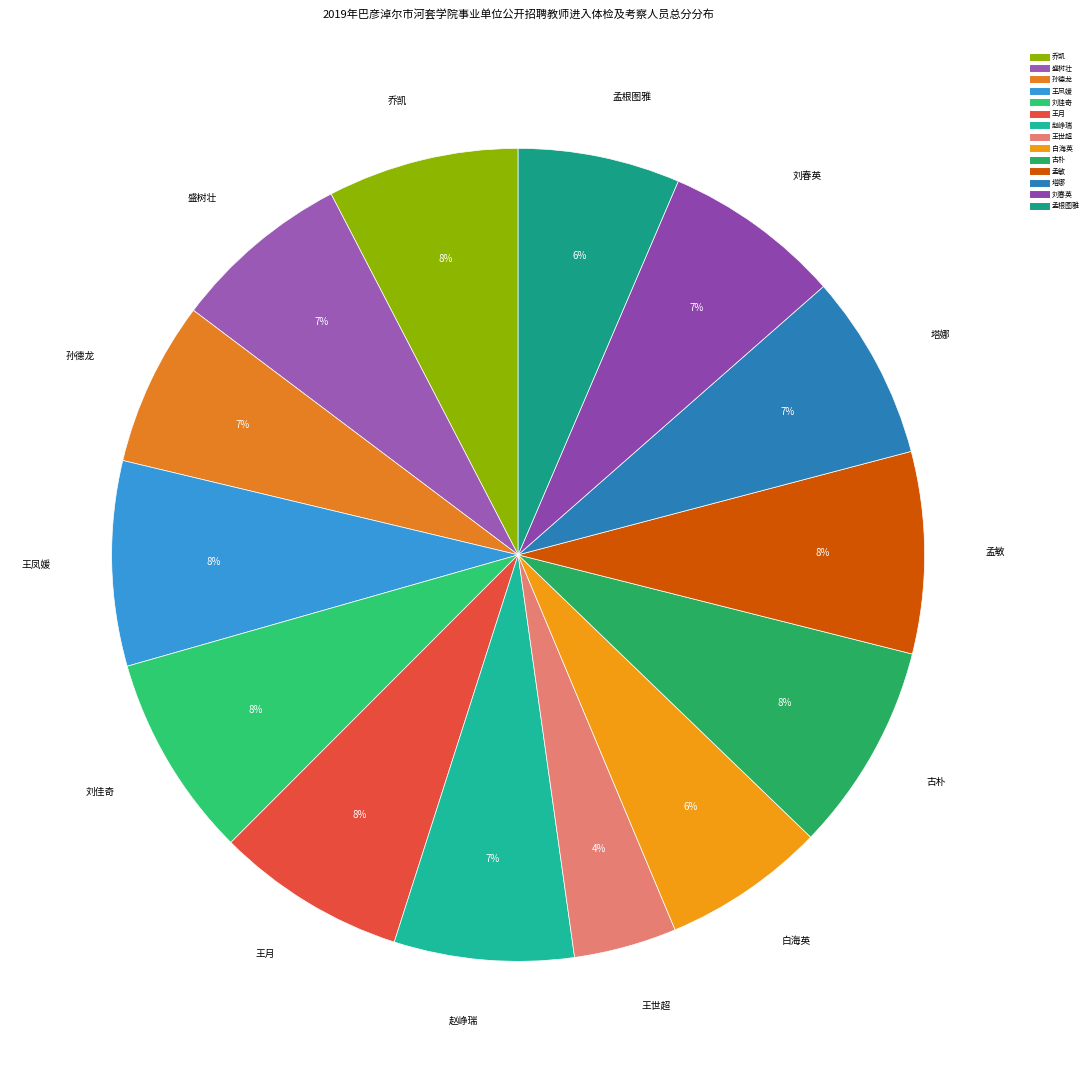

Which slice is the smallest?

王世超